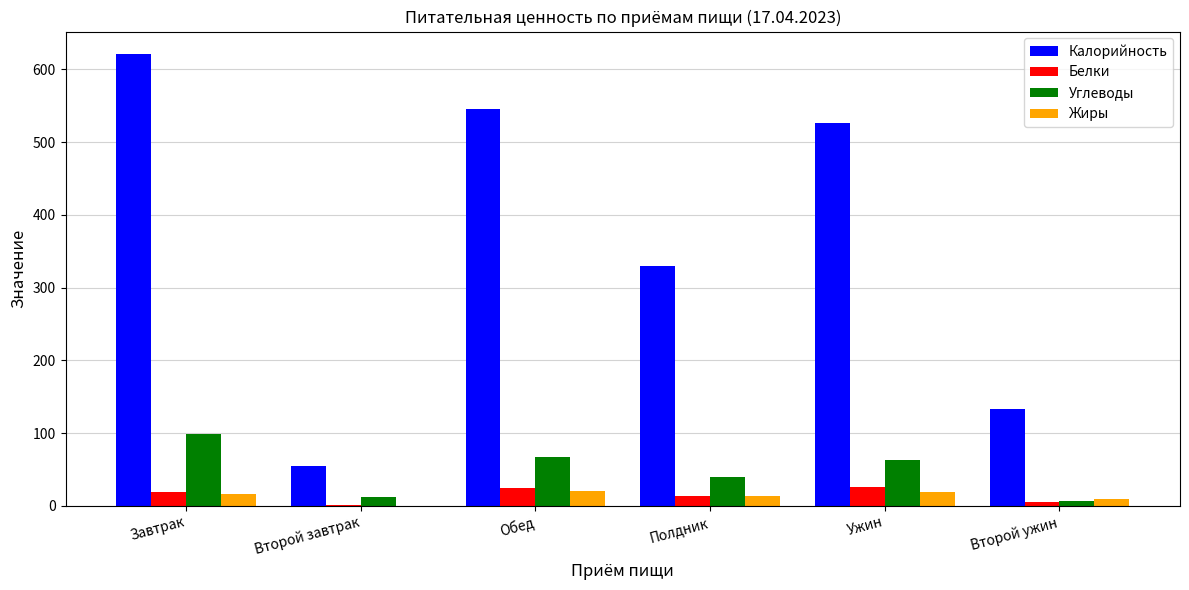

Between Завтрак and Полдник, which series saw the biggest shift?

Калорийность